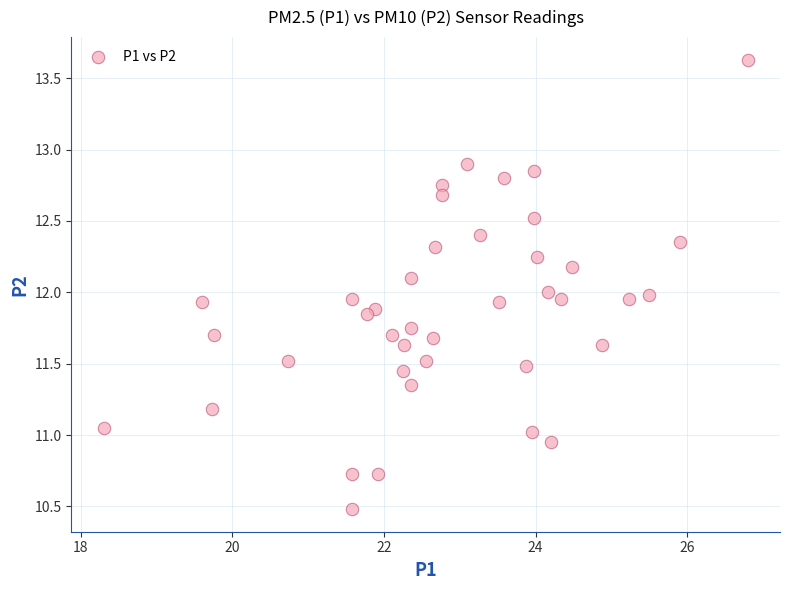

What is the range of X values (max minus min)?

8.5